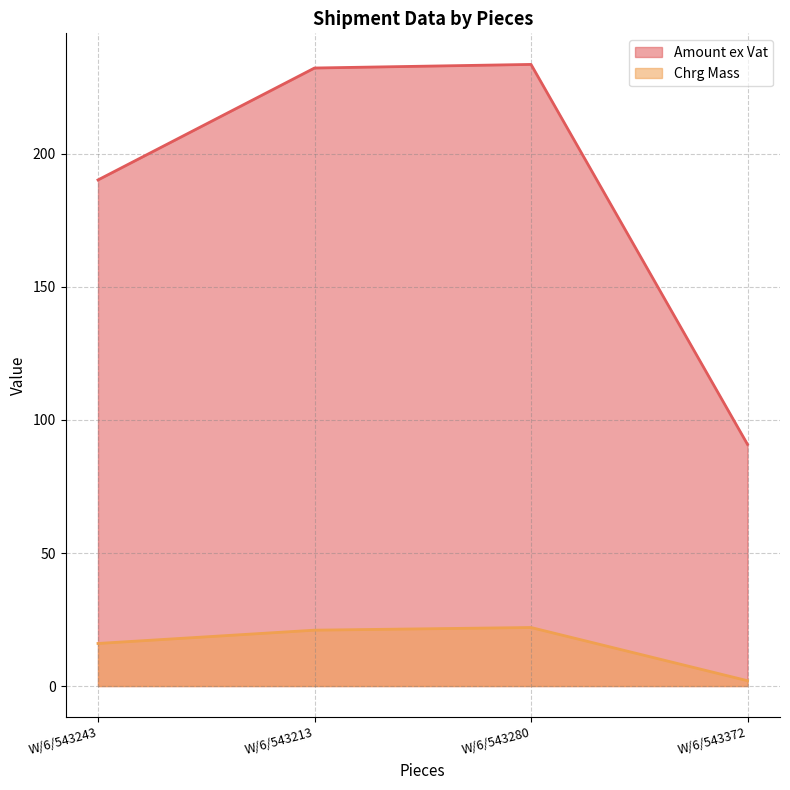

True or false: Chrg Mass and Amount ex Vat intersect in this chart.

False